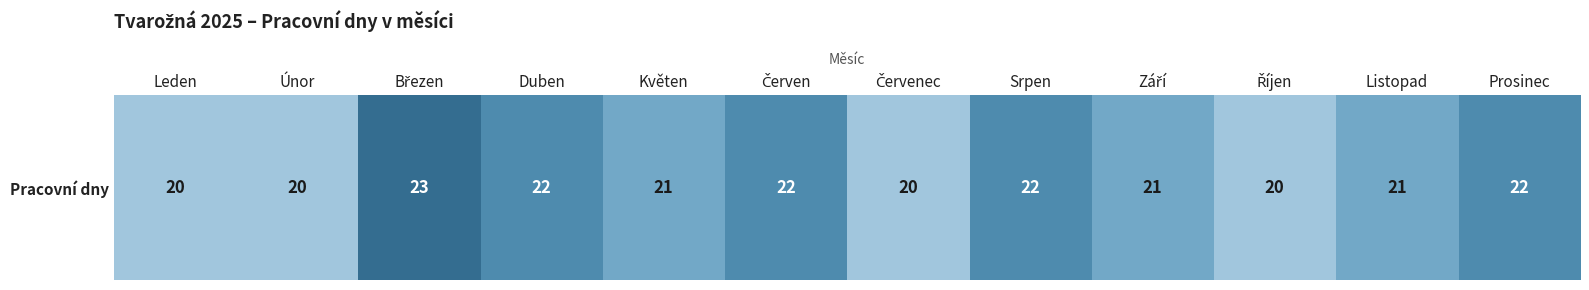

Where is the data nearest to the value 21?

Květen